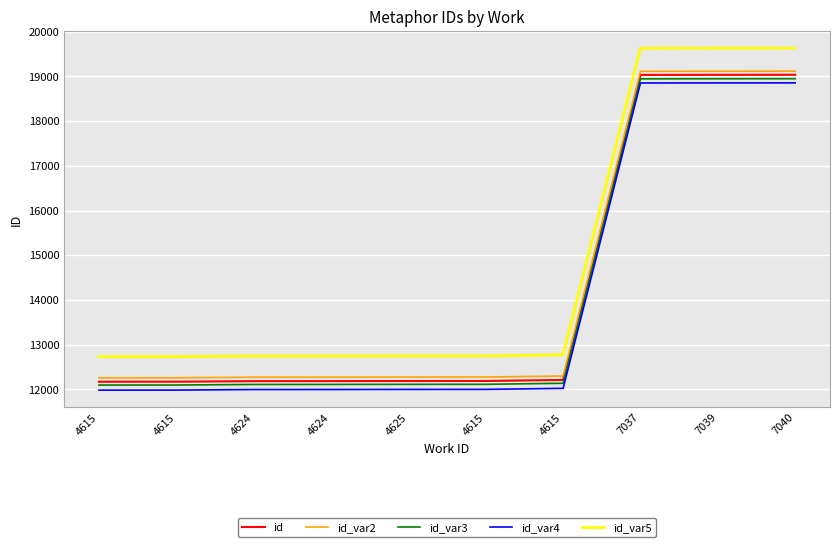

True or false: id_var2 has a value of 12297.8 at 4615.

True